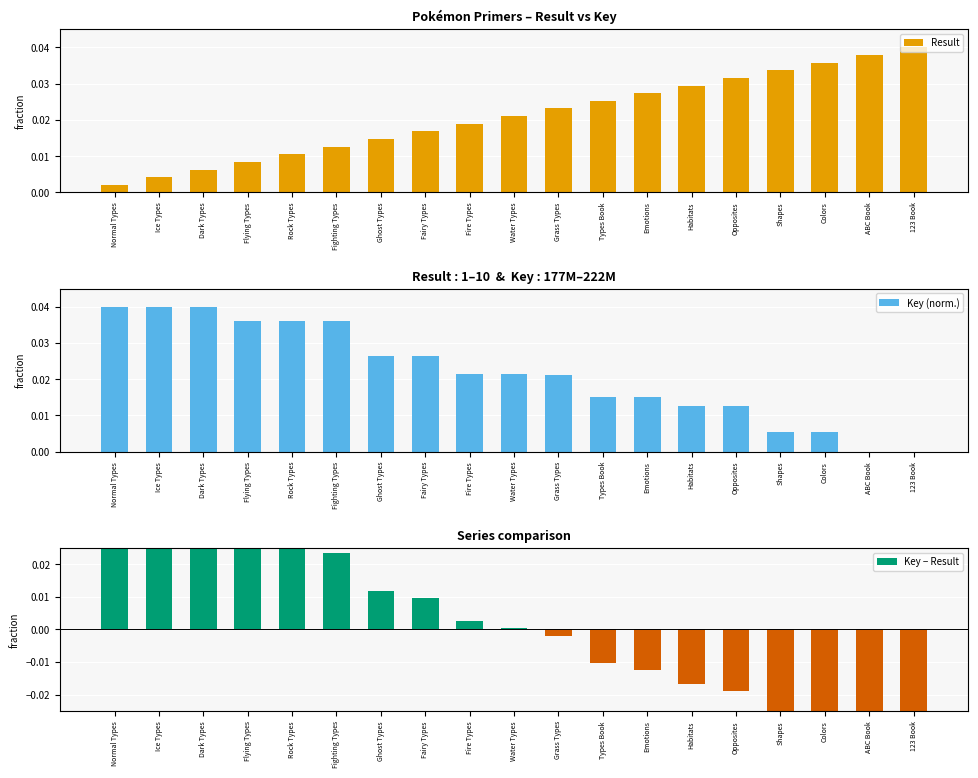

List the series in order of their peak value, highest first.

Result, Key (norm.), Key − Result